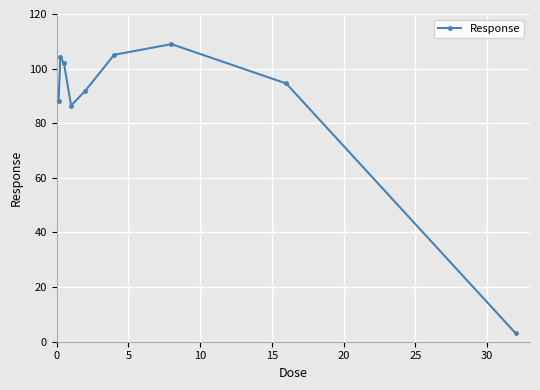

What is the minimum value shown in the chart?

3.1